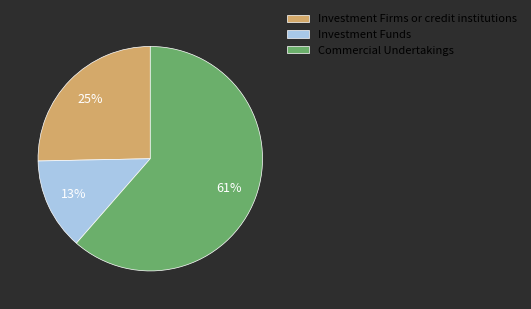

Which slice is the smallest?

Investment Funds